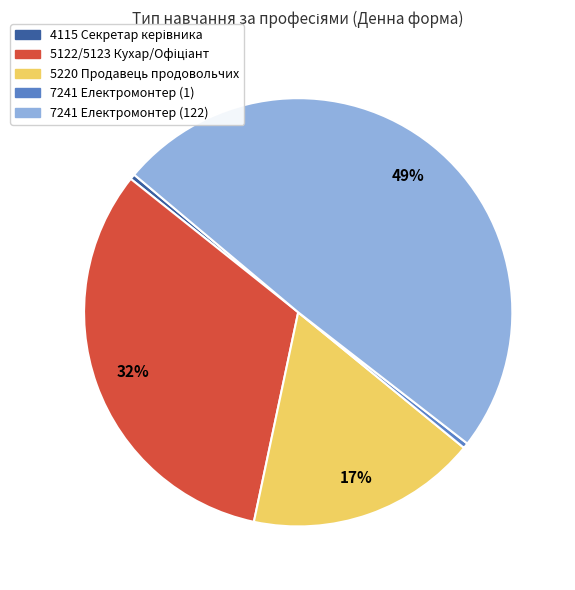

To the nearest percent, what is the average slice percentage?

20%